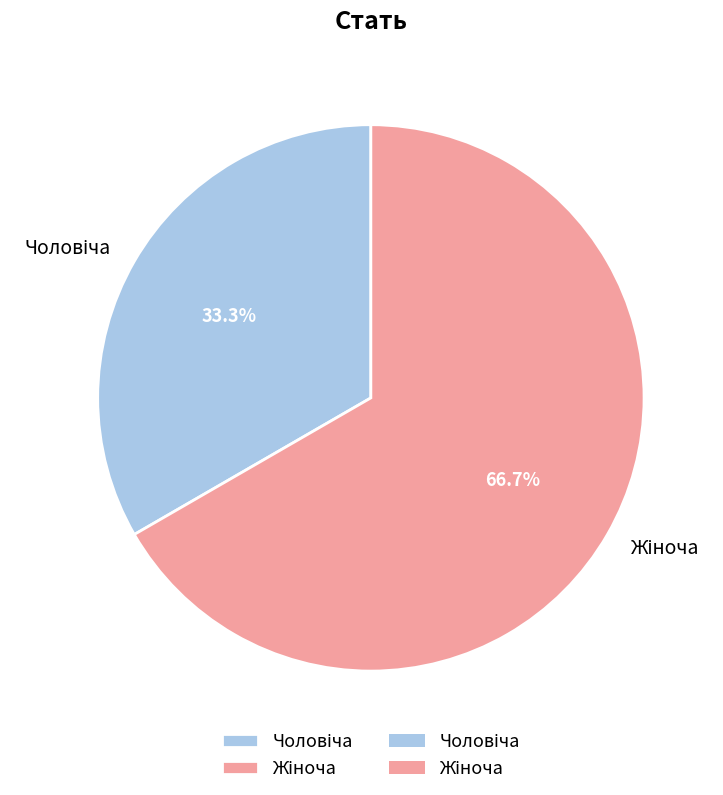

Is there any slice that represents more than half of the pie?

Yes